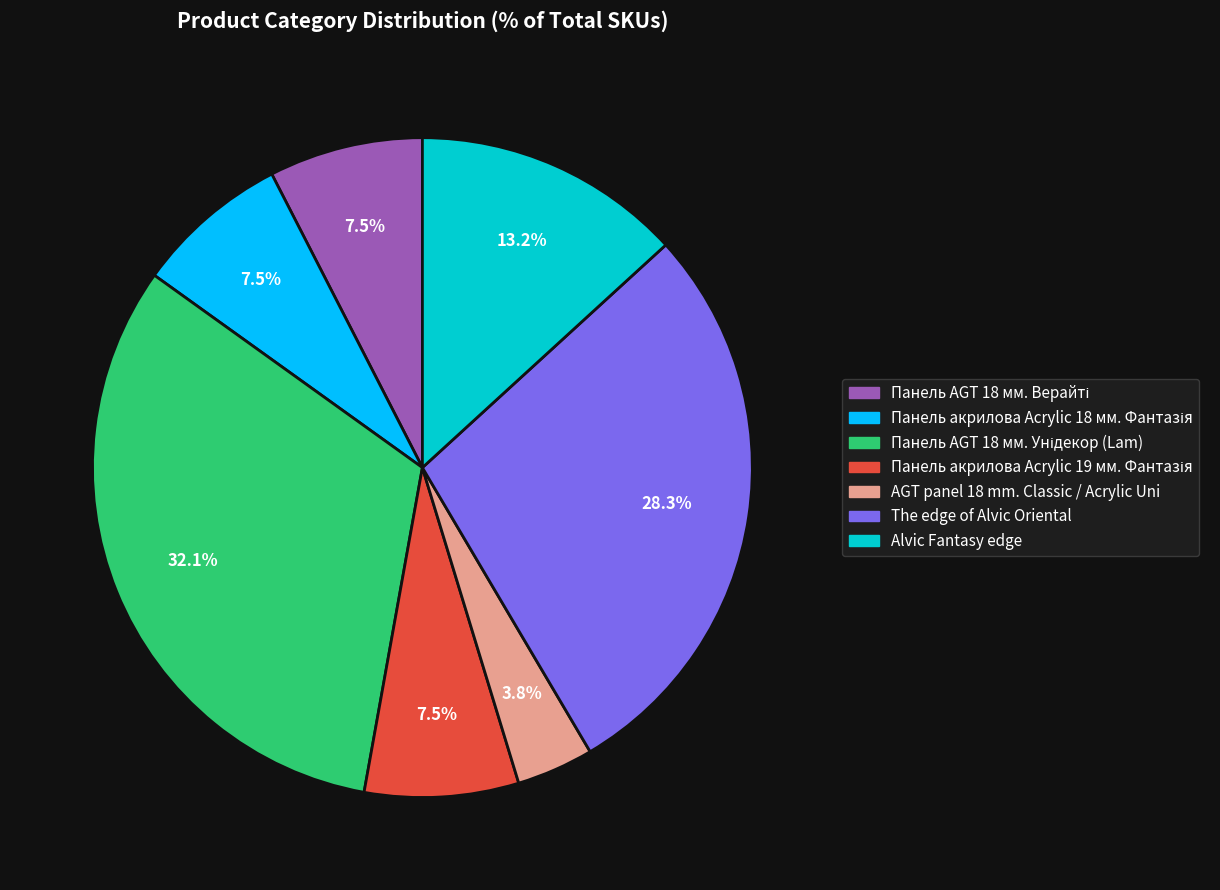

To the nearest percent, what is the difference between the largest and smallest slice percentages?

28%